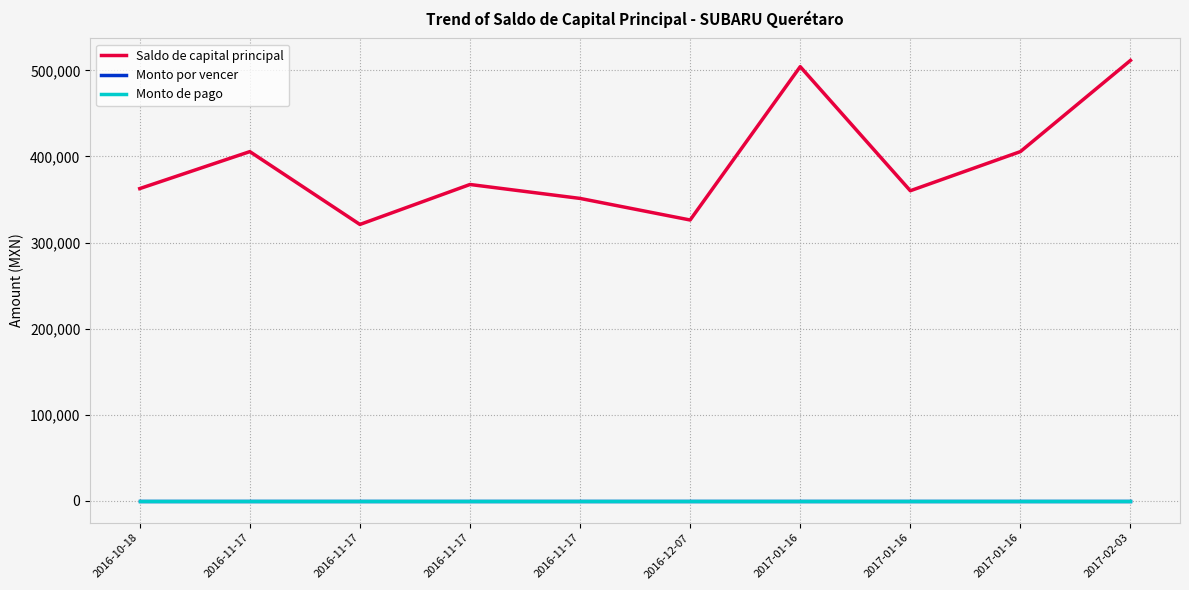

Does the chart display data point markers on the line(s)?

No